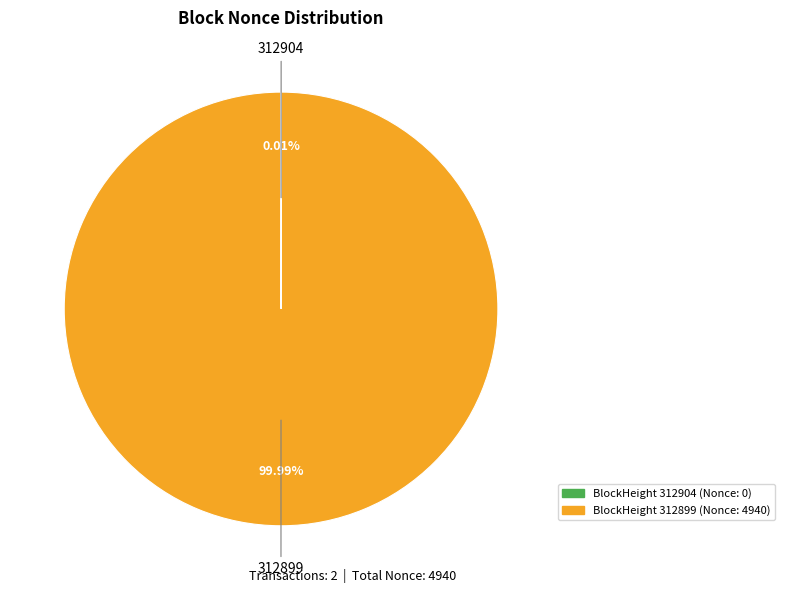

Is there a majority slice in this chart?

Yes